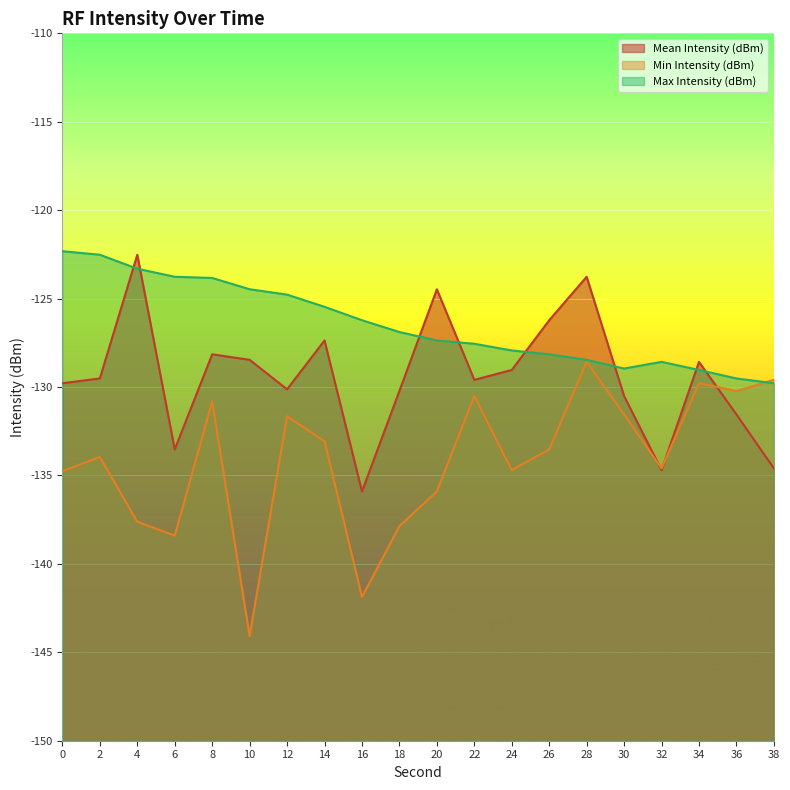

How many times do Mean Intensity (dBm) and Min Intensity (dBm) cross each other?

3